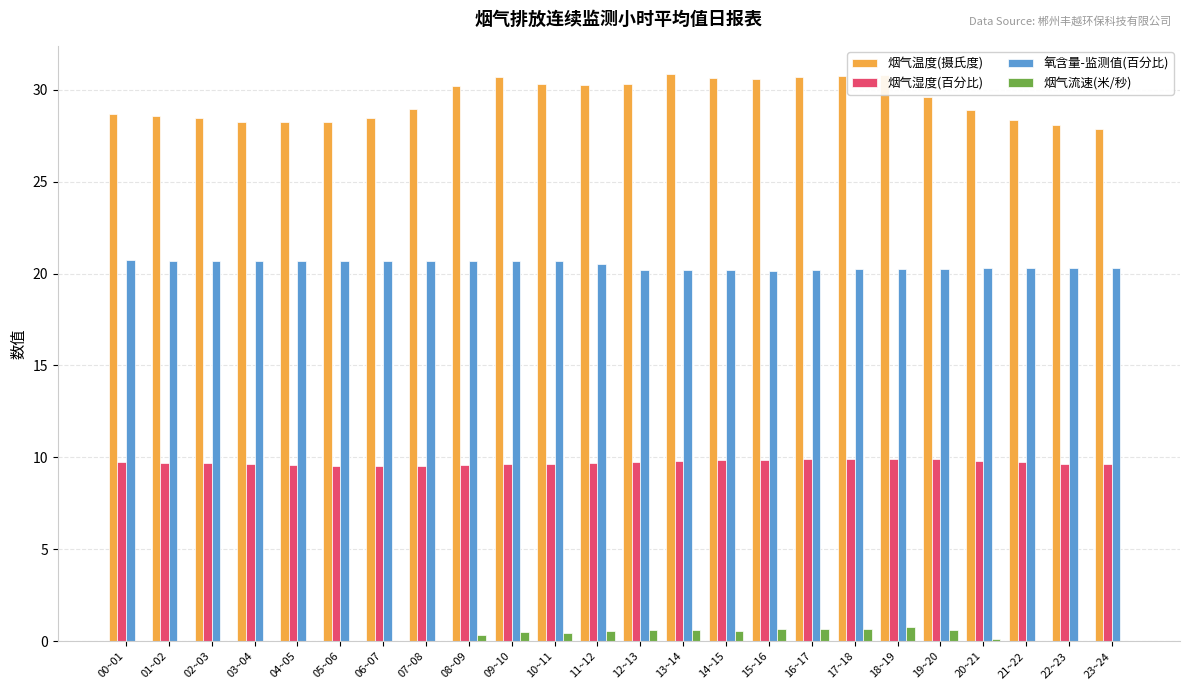

What is the total value across all series at 04~05?

58.5